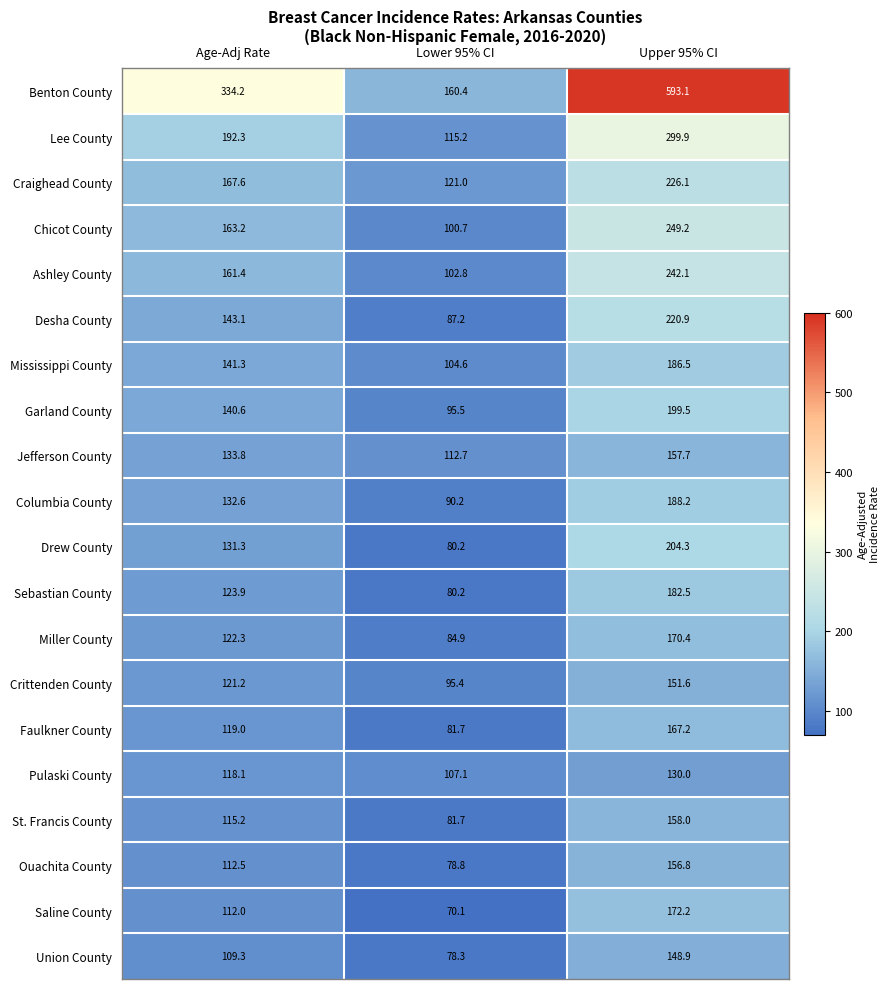

At which label does Chicot County reach its peak?

Upper 95% CI